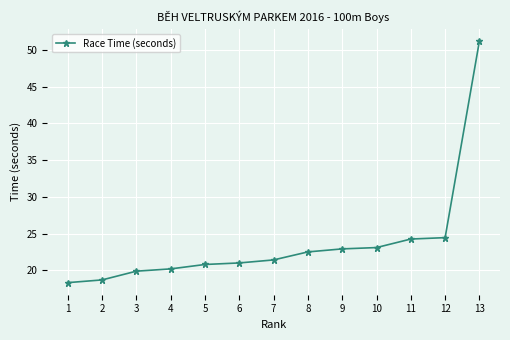

What is the value of the 8th point from the left?

22.5